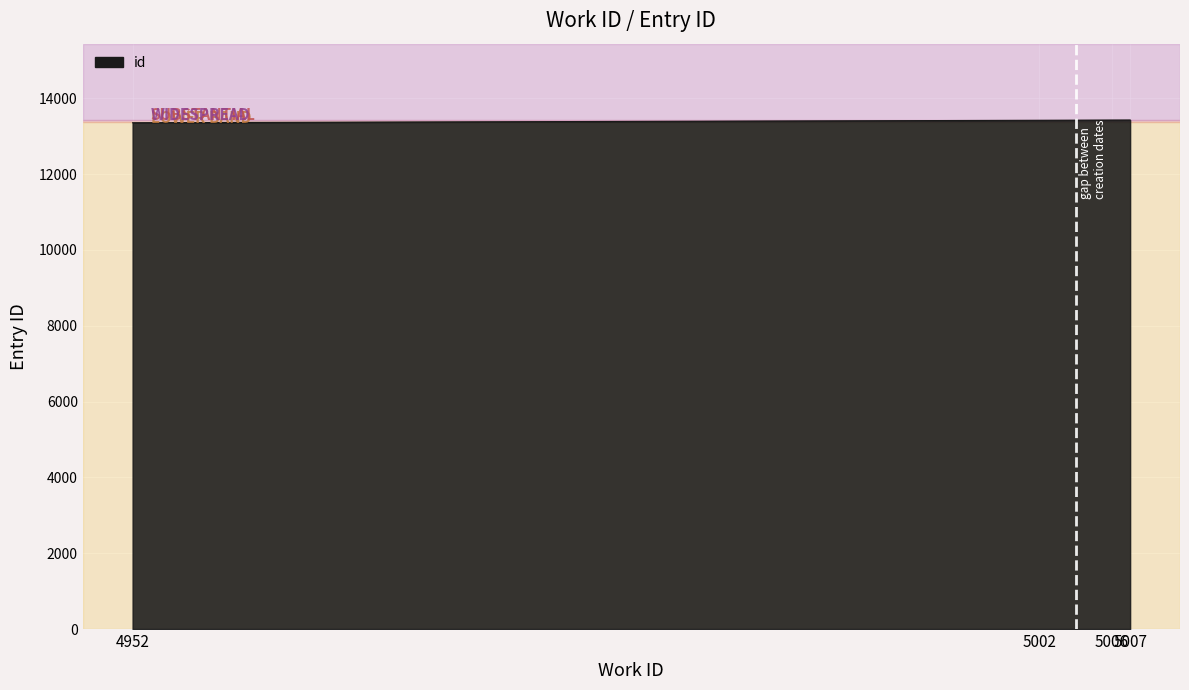

What is the maximum value shown in the chart?

13428